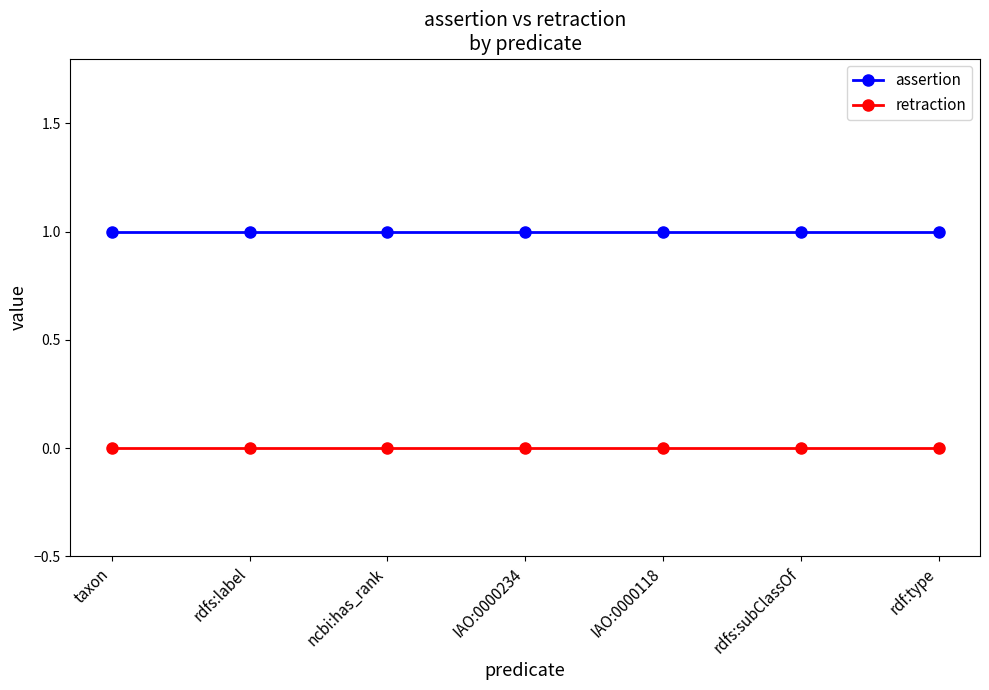

How many categories are shown in the chart?

7